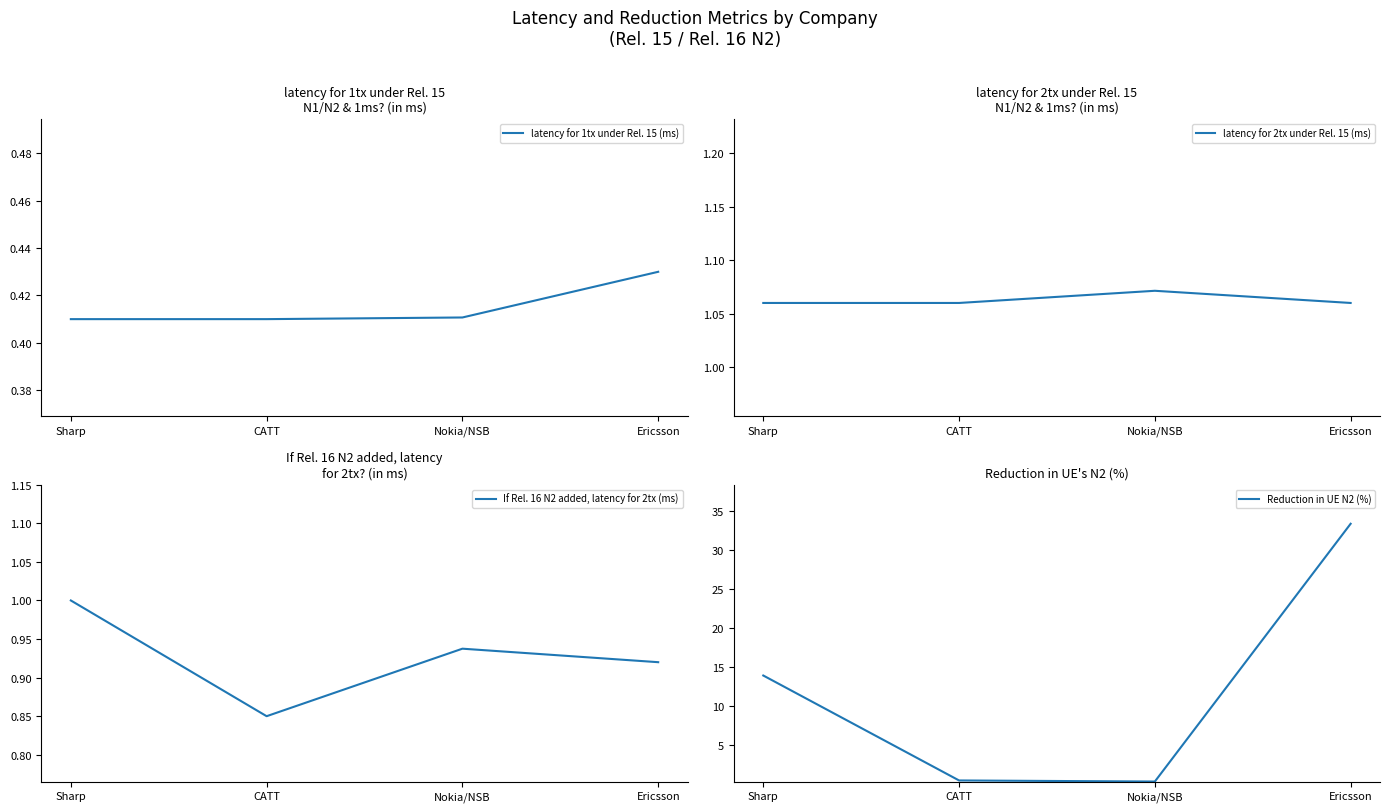

Reading right to left, what are all the values shown in this chart?

latency for 1tx under Rel. 15 (ms): Ericsson=0.4	Nokia/NSB=0.4	CATT=0.4	Sharp=0.4
latency for 2tx under Rel. 15 (ms): Ericsson=1.1	Nokia/NSB=1.1	CATT=1.1	Sharp=1.1
If Rel. 16 N2 added, latency for 2tx (ms): Ericsson=0.9	Nokia/NSB=0.9	CATT=0.8	Sharp=1.0
Reduction in UE N2 (%): Ericsson=33.3	Nokia/NSB=0.3	CATT=0.4	Sharp=13.9